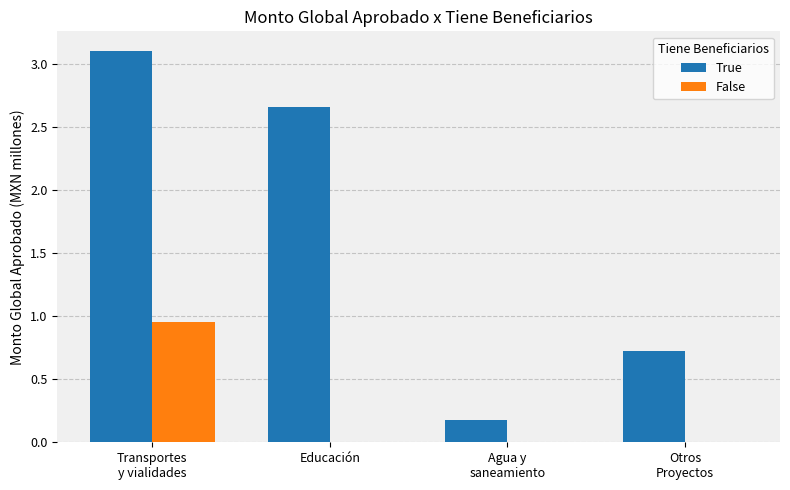

Does the chart contain stacked bars?

No